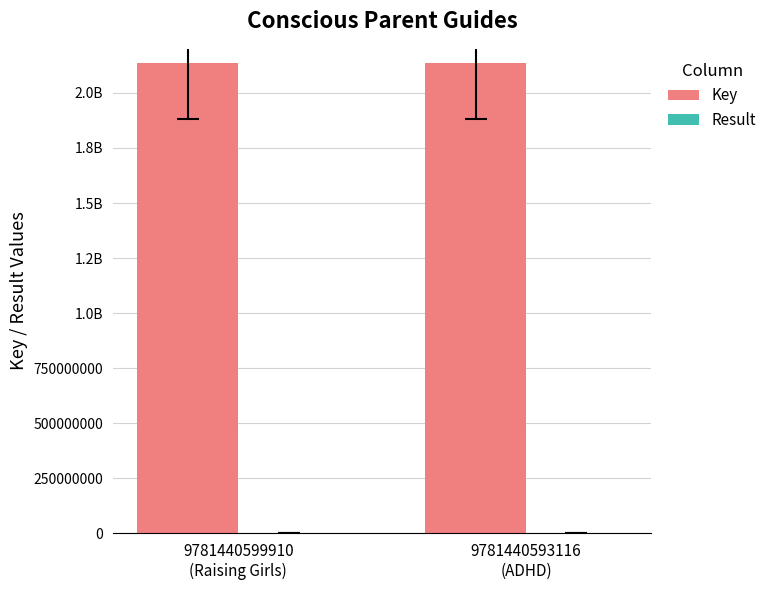

Count the Key values in the range 2137653262 to 2137701070.

2